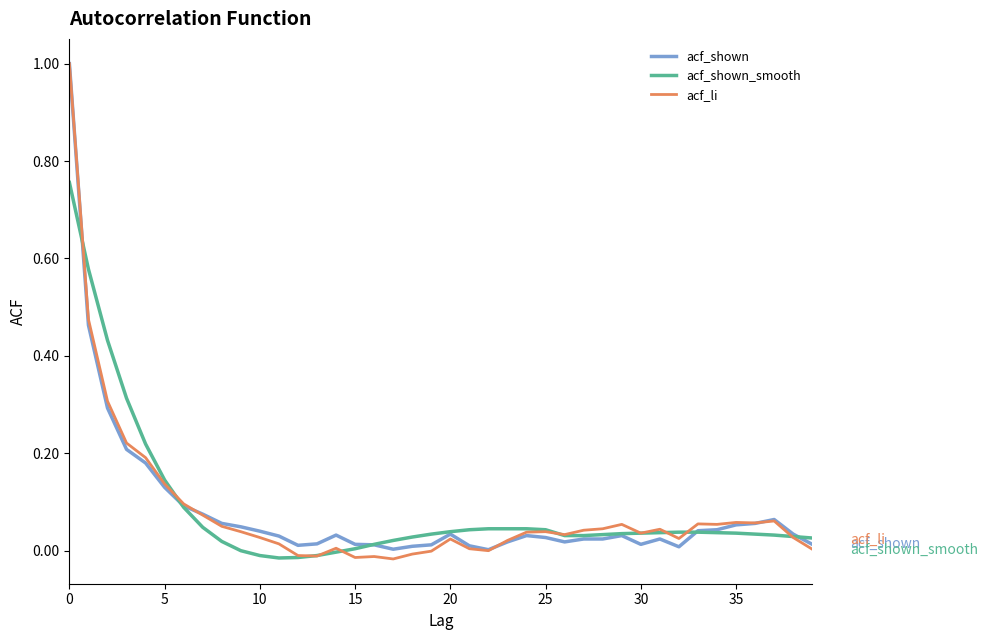

What is the maximum value shown in the chart?

1.0